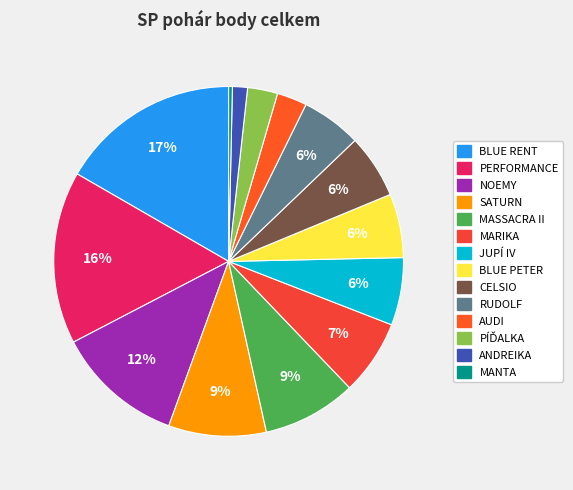

Which category has the smallest portion of the pie?

MANTA